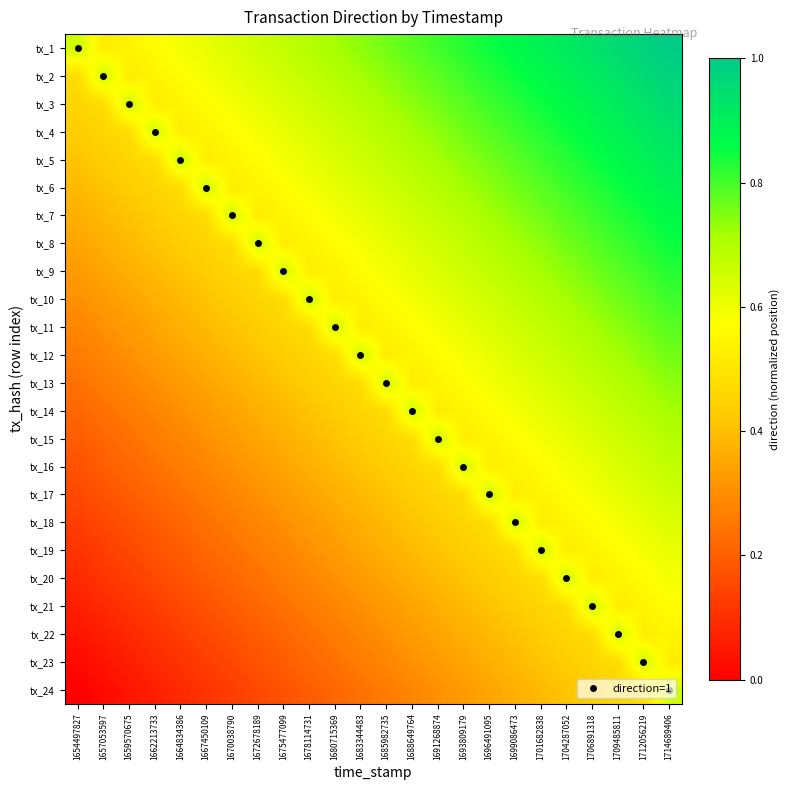

Reading left to right, what are all the values shown in this chart?

tx_1: 1654497827=0.7	1657053597=0.5	1659570675=0.5	1662213733=0.6	1664834386=0.6	1667450109=0.6	1670038790=0.6	1672678189=0.7	1675477099=0.7	1678114731=0.7	1680715369=0.7	1683344483=0.7	1685982735=0.8	1688649764=0.8	1691268874=0.8	1693809179=0.8	1696491095=0.8	1699086473=0.9	1701682838=0.9	1704287052=0.9	1706891318=0.9	1709485811=1.0	1712056219=1.0	1714689406=1.0
tx_2: 1654497827=0.5	1657053597=0.7	1659570675=0.5	1662213733=0.5	1664834386=0.6	1667450109=0.6	1670038790=0.6	1672678189=0.6	1675477099=0.7	1678114731=0.7	1680715369=0.7	1683344483=0.7	1685982735=0.7	1688649764=0.8	1691268874=0.8	1693809179=0.8	1696491095=0.8	1699086473=0.8	1701682838=0.9	1704287052=0.9	1706891318=0.9	1709485811=0.9	1712056219=1.0	1714689406=1.0
tx_3: 1654497827=0.5	1657053597=0.5	1659570675=0.7	1662213733=0.5	1664834386=0.5	1667450109=0.6	1670038790=0.6	1672678189=0.6	1675477099=0.6	1678114731=0.7	1680715369=0.7	1683344483=0.7	1685982735=0.7	1688649764=0.7	1691268874=0.8	1693809179=0.8	1696491095=0.8	1699086473=0.8	1701682838=0.8	1704287052=0.9	1706891318=0.9	1709485811=0.9	1712056219=0.9	1714689406=1.0
tx_4: 1654497827=0.4	1657053597=0.5	1659570675=0.5	1662213733=0.7	1664834386=0.5	1667450109=0.5	1670038790=0.6	1672678189=0.6	1675477099=0.6	1678114731=0.6	1680715369=0.7	1683344483=0.7	1685982735=0.7	1688649764=0.7	1691268874=0.7	1693809179=0.8	1696491095=0.8	1699086473=0.8	1701682838=0.8	1704287052=0.8	1706891318=0.9	1709485811=0.9	1712056219=0.9	1714689406=0.9
tx_5: 1654497827=0.4	1657053597=0.4	1659570675=0.5	1662213733=0.5	1664834386=0.7	1667450109=0.5	1670038790=0.5	1672678189=0.6	1675477099=0.6	1678114731=0.6	1680715369=0.6	1683344483=0.7	1685982735=0.7	1688649764=0.7	1691268874=0.7	1693809179=0.7	1696491095=0.8	1699086473=0.8	1701682838=0.8	1704287052=0.8	1706891318=0.8	1709485811=0.9	1712056219=0.9	1714689406=0.9
tx_6: 1654497827=0.4	1657053597=0.4	1659570675=0.4	1662213733=0.5	1664834386=0.5	1667450109=0.7	1670038790=0.5	1672678189=0.5	1675477099=0.6	1678114731=0.6	1680715369=0.6	1683344483=0.6	1685982735=0.7	1688649764=0.7	1691268874=0.7	1693809179=0.7	1696491095=0.7	1699086473=0.8	1701682838=0.8	1704287052=0.8	1706891318=0.8	1709485811=0.8	1712056219=0.9	1714689406=0.9
tx_7: 1654497827=0.4	1657053597=0.4	1659570675=0.4	1662213733=0.4	1664834386=0.5	1667450109=0.5	1670038790=0.7	1672678189=0.5	1675477099=0.5	1678114731=0.6	1680715369=0.6	1683344483=0.6	1685982735=0.6	1688649764=0.7	1691268874=0.7	1693809179=0.7	1696491095=0.7	1699086473=0.7	1701682838=0.8	1704287052=0.8	1706891318=0.8	1709485811=0.8	1712056219=0.8	1714689406=0.9
tx_8: 1654497827=0.3	1657053597=0.4	1659570675=0.4	1662213733=0.4	1664834386=0.4	1667450109=0.5	1670038790=0.5	1672678189=0.7	1675477099=0.5	1678114731=0.5	1680715369=0.6	1683344483=0.6	1685982735=0.6	1688649764=0.6	1691268874=0.7	1693809179=0.7	1696491095=0.7	1699086473=0.7	1701682838=0.7	1704287052=0.8	1706891318=0.8	1709485811=0.8	1712056219=0.8	1714689406=0.8
tx_9: 1654497827=0.3	1657053597=0.3	1659570675=0.4	1662213733=0.4	1664834386=0.4	1667450109=0.4	1670038790=0.5	1672678189=0.5	1675477099=0.7	1678114731=0.5	1680715369=0.5	1683344483=0.6	1685982735=0.6	1688649764=0.6	1691268874=0.6	1693809179=0.7	1696491095=0.7	1699086473=0.7	1701682838=0.7	1704287052=0.7	1706891318=0.8	1709485811=0.8	1712056219=0.8	1714689406=0.8
tx_10: 1654497827=0.3	1657053597=0.3	1659570675=0.3	1662213733=0.4	1664834386=0.4	1667450109=0.4	1670038790=0.4	1672678189=0.5	1675477099=0.5	1678114731=0.7	1680715369=0.5	1683344483=0.5	1685982735=0.6	1688649764=0.6	1691268874=0.6	1693809179=0.6	1696491095=0.7	1699086473=0.7	1701682838=0.7	1704287052=0.7	1706891318=0.7	1709485811=0.8	1712056219=0.8	1714689406=0.8
tx_11: 1654497827=0.3	1657053597=0.3	1659570675=0.3	1662213733=0.3	1664834386=0.4	1667450109=0.4	1670038790=0.4	1672678189=0.4	1675477099=0.5	1678114731=0.5	1680715369=0.7	1683344483=0.5	1685982735=0.5	1688649764=0.6	1691268874=0.6	1693809179=0.6	1696491095=0.6	1699086473=0.7	1701682838=0.7	1704287052=0.7	1706891318=0.7	1709485811=0.7	1712056219=0.8	1714689406=0.8
tx_12: 1654497827=0.3	1657053597=0.3	1659570675=0.3	1662213733=0.3	1664834386=0.3	1667450109=0.4	1670038790=0.4	1672678189=0.4	1675477099=0.4	1678114731=0.5	1680715369=0.5	1683344483=0.7	1685982735=0.5	1688649764=0.5	1691268874=0.6	1693809179=0.6	1696491095=0.6	1699086473=0.6	1701682838=0.7	1704287052=0.7	1706891318=0.7	1709485811=0.7	1712056219=0.7	1714689406=0.8
tx_13: 1654497827=0.2	1657053597=0.3	1659570675=0.3	1662213733=0.3	1664834386=0.3	1667450109=0.3	1670038790=0.4	1672678189=0.4	1675477099=0.4	1678114731=0.4	1680715369=0.5	1683344483=0.5	1685982735=0.7	1688649764=0.5	1691268874=0.5	1693809179=0.6	1696491095=0.6	1699086473=0.6	1701682838=0.6	1704287052=0.7	1706891318=0.7	1709485811=0.7	1712056219=0.7	1714689406=0.7
tx_14: 1654497827=0.2	1657053597=0.2	1659570675=0.3	1662213733=0.3	1664834386=0.3	1667450109=0.3	1670038790=0.3	1672678189=0.4	1675477099=0.4	1678114731=0.4	1680715369=0.4	1683344483=0.5	1685982735=0.5	1688649764=0.7	1691268874=0.5	1693809179=0.5	1696491095=0.6	1699086473=0.6	1701682838=0.6	1704287052=0.6	1706891318=0.7	1709485811=0.7	1712056219=0.7	1714689406=0.7
tx_15: 1654497827=0.2	1657053597=0.2	1659570675=0.2	1662213733=0.3	1664834386=0.3	1667450109=0.3	1670038790=0.3	1672678189=0.3	1675477099=0.4	1678114731=0.4	1680715369=0.4	1683344483=0.4	1685982735=0.5	1688649764=0.5	1691268874=0.7	1693809179=0.5	1696491095=0.5	1699086473=0.6	1701682838=0.6	1704287052=0.6	1706891318=0.6	1709485811=0.7	1712056219=0.7	1714689406=0.7
tx_16: 1654497827=0.2	1657053597=0.2	1659570675=0.2	1662213733=0.2	1664834386=0.3	1667450109=0.3	1670038790=0.3	1672678189=0.3	1675477099=0.3	1678114731=0.4	1680715369=0.4	1683344483=0.4	1685982735=0.4	1688649764=0.5	1691268874=0.5	1693809179=0.7	1696491095=0.5	1699086473=0.5	1701682838=0.6	1704287052=0.6	1706891318=0.6	1709485811=0.6	1712056219=0.7	1714689406=0.7
tx_17: 1654497827=0.2	1657053597=0.2	1659570675=0.2	1662213733=0.2	1664834386=0.2	1667450109=0.3	1670038790=0.3	1672678189=0.3	1675477099=0.3	1678114731=0.3	1680715369=0.4	1683344483=0.4	1685982735=0.4	1688649764=0.4	1691268874=0.5	1693809179=0.5	1696491095=0.7	1699086473=0.5	1701682838=0.5	1704287052=0.6	1706891318=0.6	1709485811=0.6	1712056219=0.6	1714689406=0.7
tx_18: 1654497827=0.1	1657053597=0.2	1659570675=0.2	1662213733=0.2	1664834386=0.2	1667450109=0.2	1670038790=0.3	1672678189=0.3	1675477099=0.3	1678114731=0.3	1680715369=0.3	1683344483=0.4	1685982735=0.4	1688649764=0.4	1691268874=0.4	1693809179=0.5	1696491095=0.5	1699086473=0.7	1701682838=0.5	1704287052=0.5	1706891318=0.6	1709485811=0.6	1712056219=0.6	1714689406=0.6
tx_19: 1654497827=0.1	1657053597=0.1	1659570675=0.2	1662213733=0.2	1664834386=0.2	1667450109=0.2	1670038790=0.2	1672678189=0.3	1675477099=0.3	1678114731=0.3	1680715369=0.3	1683344483=0.3	1685982735=0.4	1688649764=0.4	1691268874=0.4	1693809179=0.4	1696491095=0.5	1699086473=0.5	1701682838=0.7	1704287052=0.5	1706891318=0.5	1709485811=0.6	1712056219=0.6	1714689406=0.6
tx_20: 1654497827=0.1	1657053597=0.1	1659570675=0.1	1662213733=0.2	1664834386=0.2	1667450109=0.2	1670038790=0.2	1672678189=0.2	1675477099=0.3	1678114731=0.3	1680715369=0.3	1683344483=0.3	1685982735=0.3	1688649764=0.4	1691268874=0.4	1693809179=0.4	1696491095=0.4	1699086473=0.5	1701682838=0.5	1704287052=0.7	1706891318=0.5	1709485811=0.5	1712056219=0.6	1714689406=0.6
tx_21: 1654497827=0.1	1657053597=0.1	1659570675=0.1	1662213733=0.1	1664834386=0.2	1667450109=0.2	1670038790=0.2	1672678189=0.2	1675477099=0.2	1678114731=0.3	1680715369=0.3	1683344483=0.3	1685982735=0.3	1688649764=0.3	1691268874=0.4	1693809179=0.4	1696491095=0.4	1699086473=0.4	1701682838=0.5	1704287052=0.5	1706891318=0.7	1709485811=0.5	1712056219=0.5	1714689406=0.6
tx_22: 1654497827=0.0	1657053597=0.1	1659570675=0.1	1662213733=0.1	1664834386=0.1	1667450109=0.2	1670038790=0.2	1672678189=0.2	1675477099=0.2	1678114731=0.2	1680715369=0.3	1683344483=0.3	1685982735=0.3	1688649764=0.3	1691268874=0.3	1693809179=0.4	1696491095=0.4	1699086473=0.4	1701682838=0.4	1704287052=0.5	1706891318=0.5	1709485811=0.7	1712056219=0.5	1714689406=0.5
tx_23: 1654497827=0.0	1657053597=0.0	1659570675=0.1	1662213733=0.1	1664834386=0.1	1667450109=0.1	1670038790=0.2	1672678189=0.2	1675477099=0.2	1678114731=0.2	1680715369=0.2	1683344483=0.3	1685982735=0.3	1688649764=0.3	1691268874=0.3	1693809179=0.3	1696491095=0.4	1699086473=0.4	1701682838=0.4	1704287052=0.4	1706891318=0.5	1709485811=0.5	1712056219=0.7	1714689406=0.5
tx_24: 1654497827=0.0	1657053597=0.0	1659570675=0.0	1662213733=0.1	1664834386=0.1	1667450109=0.1	1670038790=0.1	1672678189=0.2	1675477099=0.2	1678114731=0.2	1680715369=0.2	1683344483=0.2	1685982735=0.3	1688649764=0.3	1691268874=0.3	1693809179=0.3	1696491095=0.3	1699086473=0.4	1701682838=0.4	1704287052=0.4	1706891318=0.4	1709485811=0.5	1712056219=0.5	1714689406=0.7